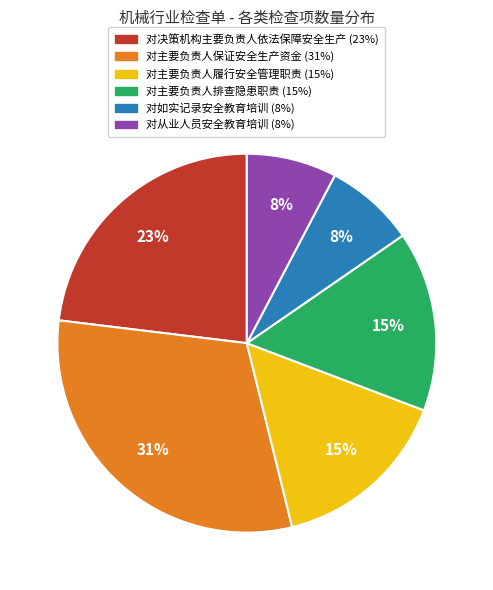

Is there a majority slice in this chart?

No